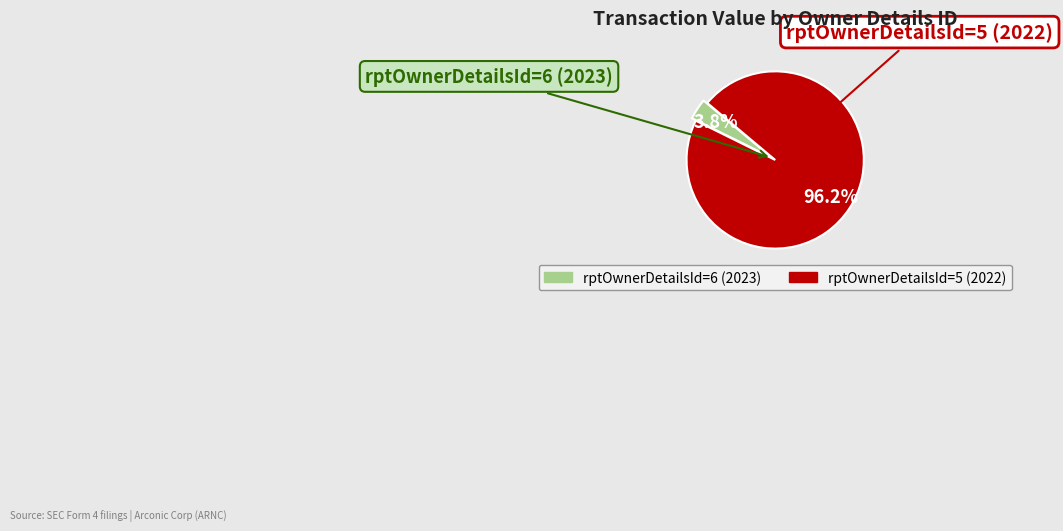

What is the largest slice in the pie chart?

rptOwnerDetailsId=5 (2022)